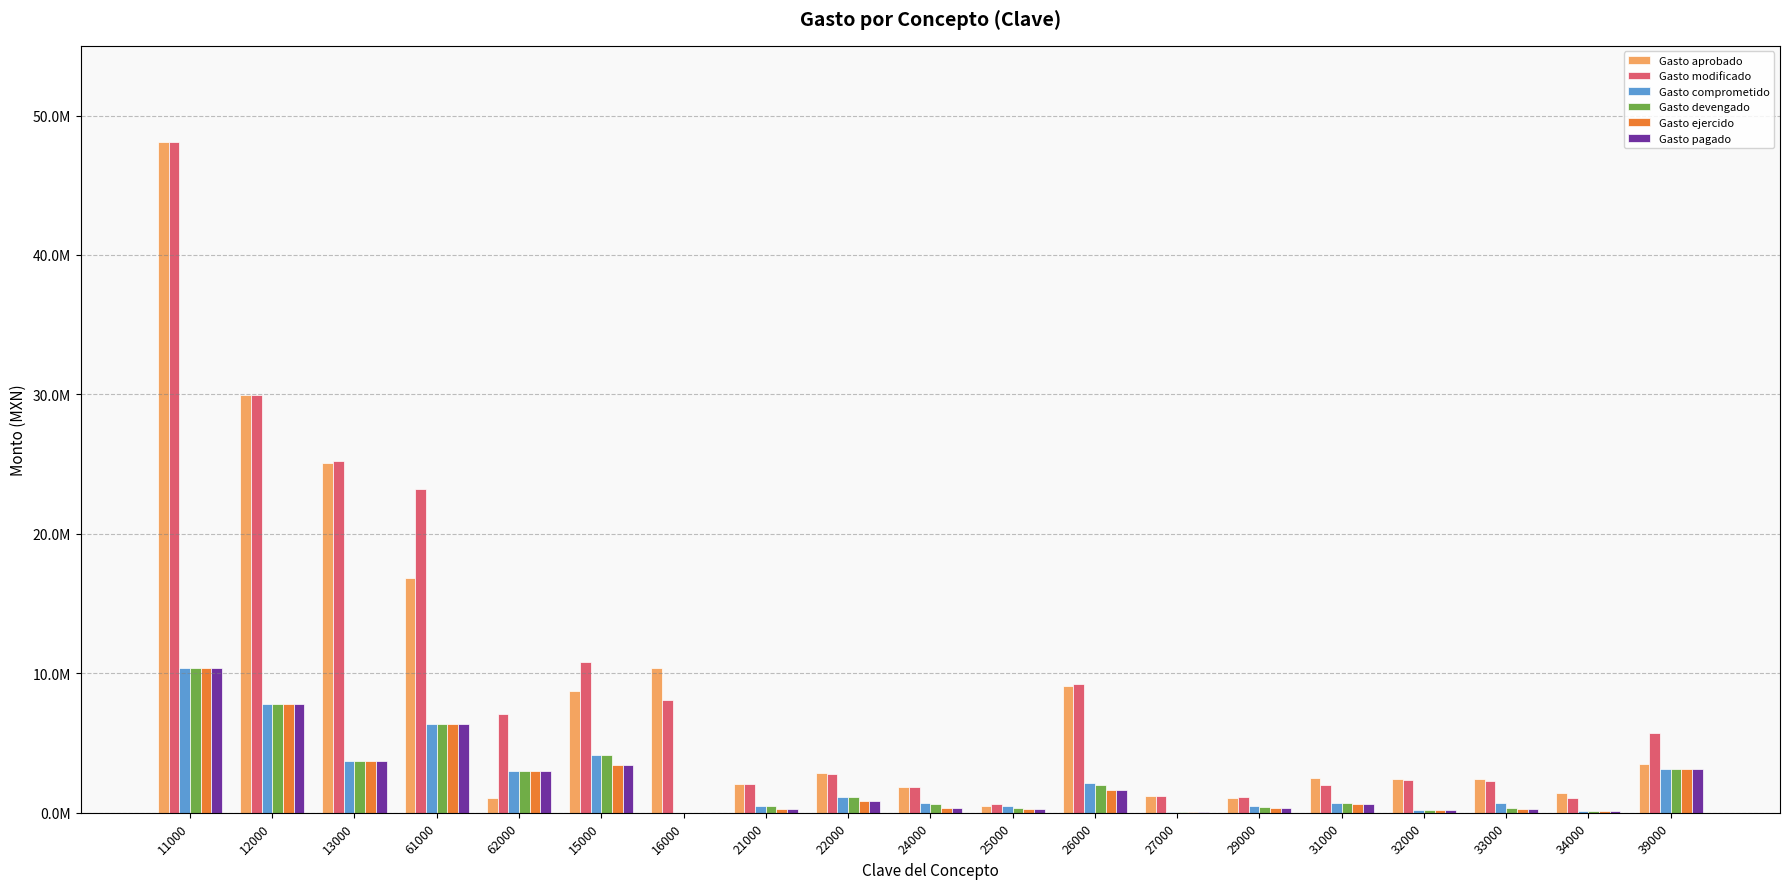

Is it true that Gasto aprobado equals 1178541.3 at 27000?

True